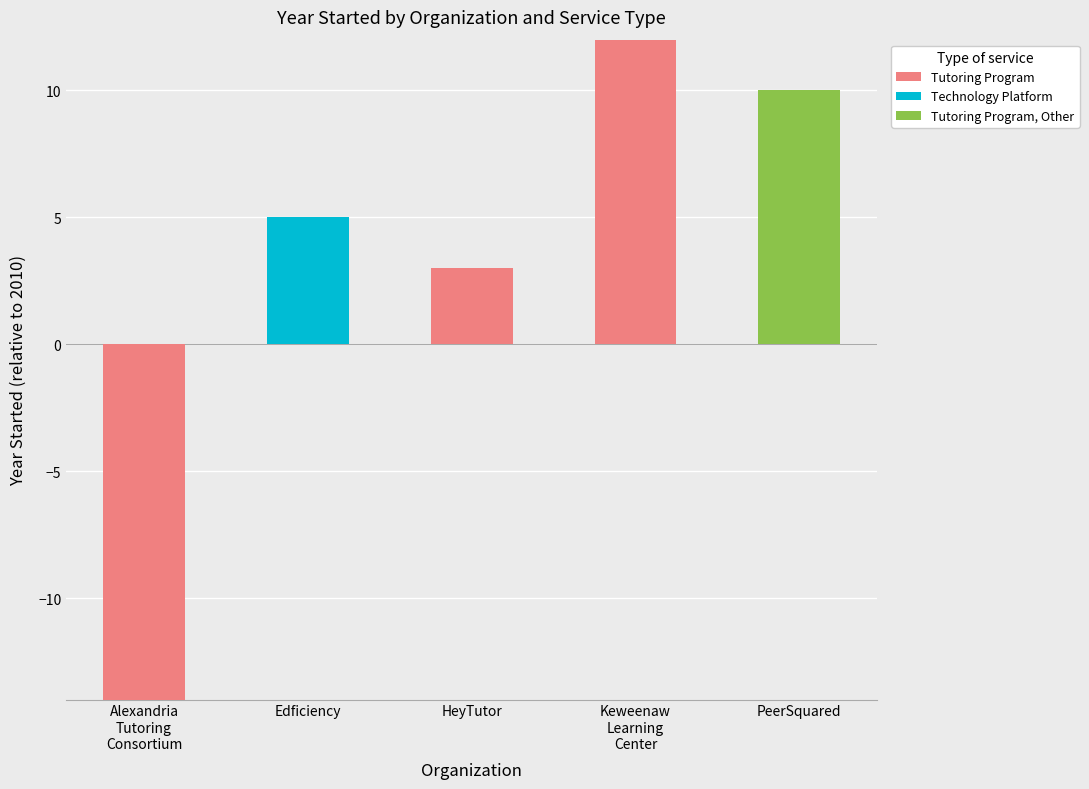

The value of Tutoring Program, Other at Keweenaw
Learning
Center is -3. True or false?

False